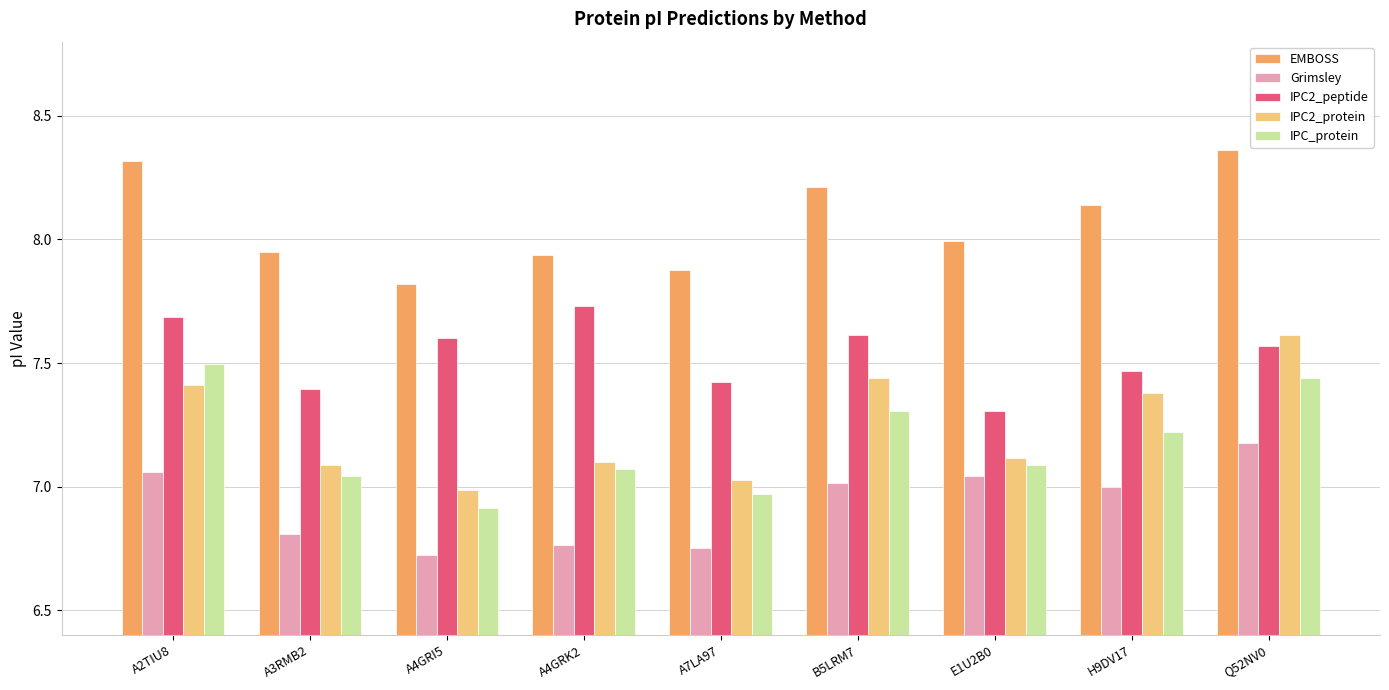

Which series changed the most between A2TIU8 and Q52NV0?

IPC2_protein